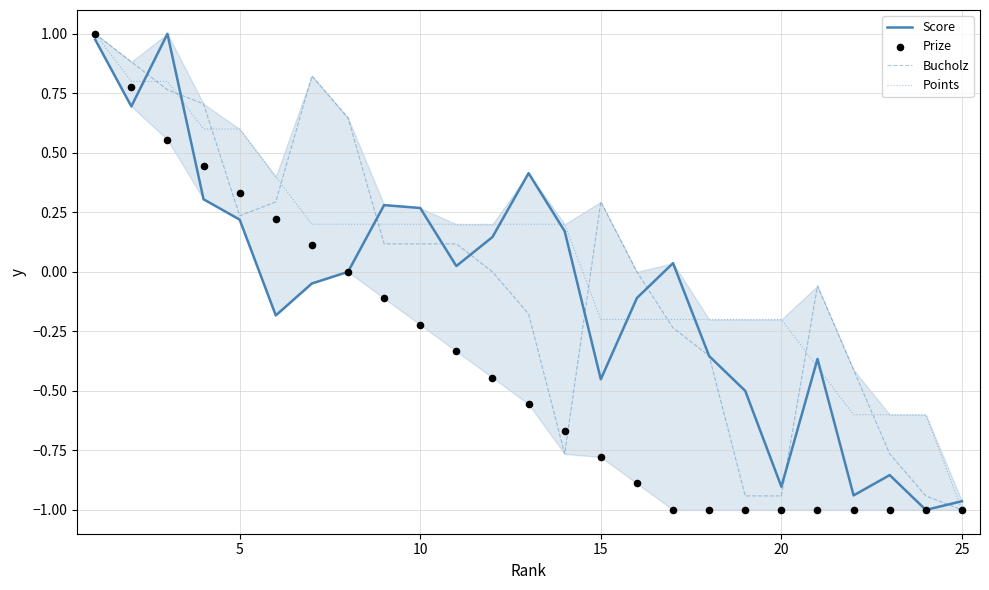

What are all the series names shown in the legend?

Score, Bucholz, Points, Prize